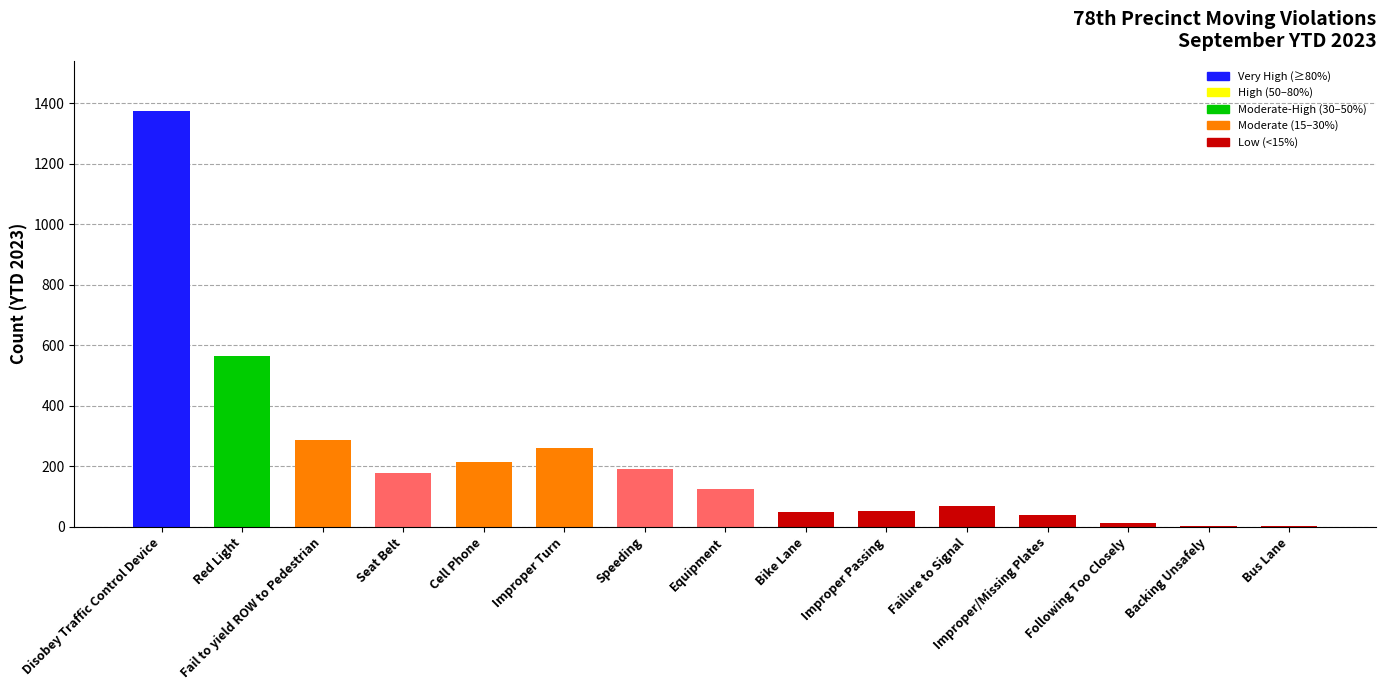

What is the change in value from Disobey Traffic Control Device to Fail to yield ROW to Pedestrian?

-1088